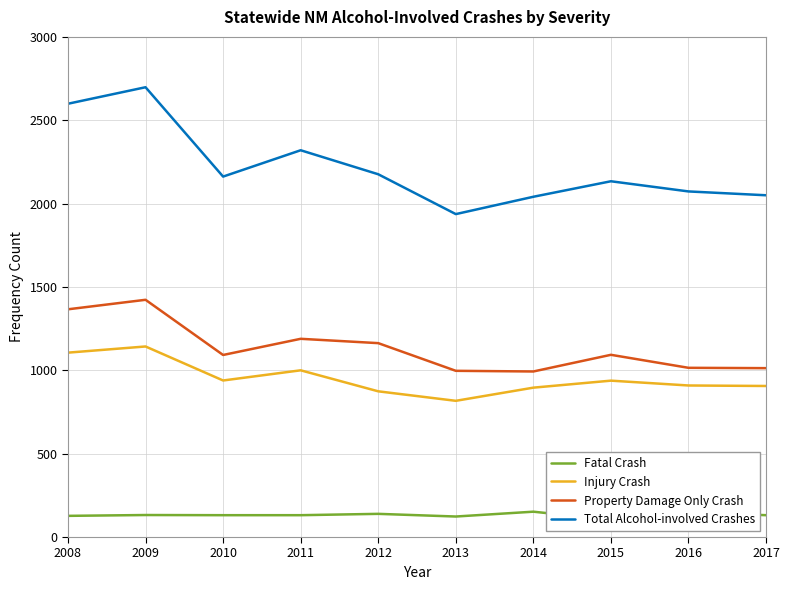

What is the minimum value shown in the chart?

103